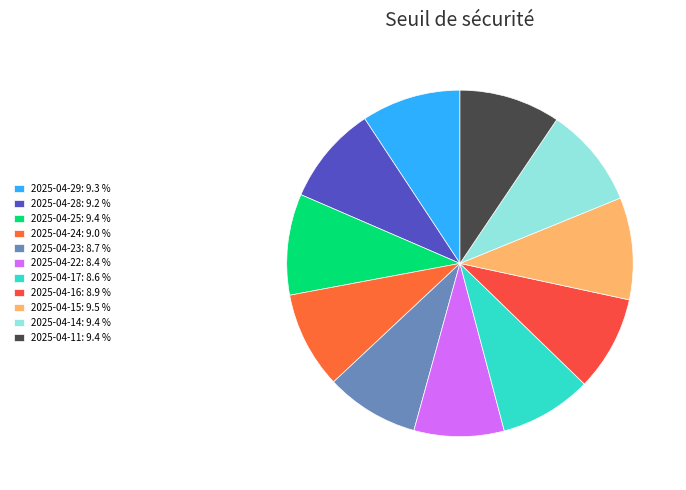

To the nearest percent, what portion does 2025-04-15 represent?

10%